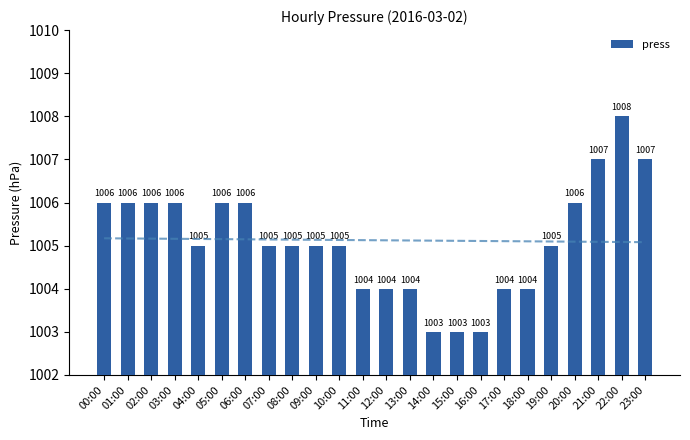

At which label does the data first exceed 1005?

00:00